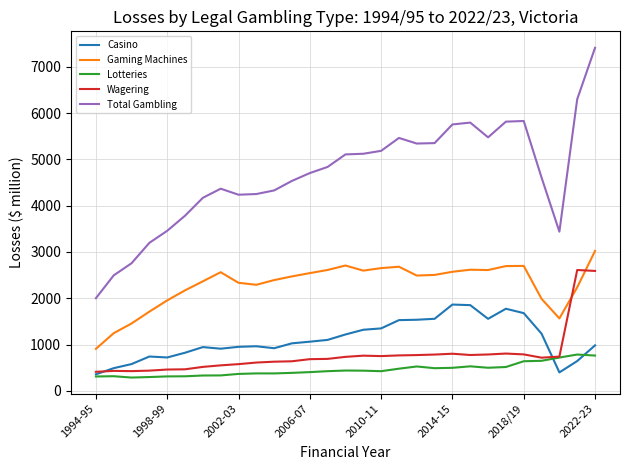

List the series in order of their peak value, lowest first.

Lotteries, Casino, Wagering, Gaming Machines, Total Gambling